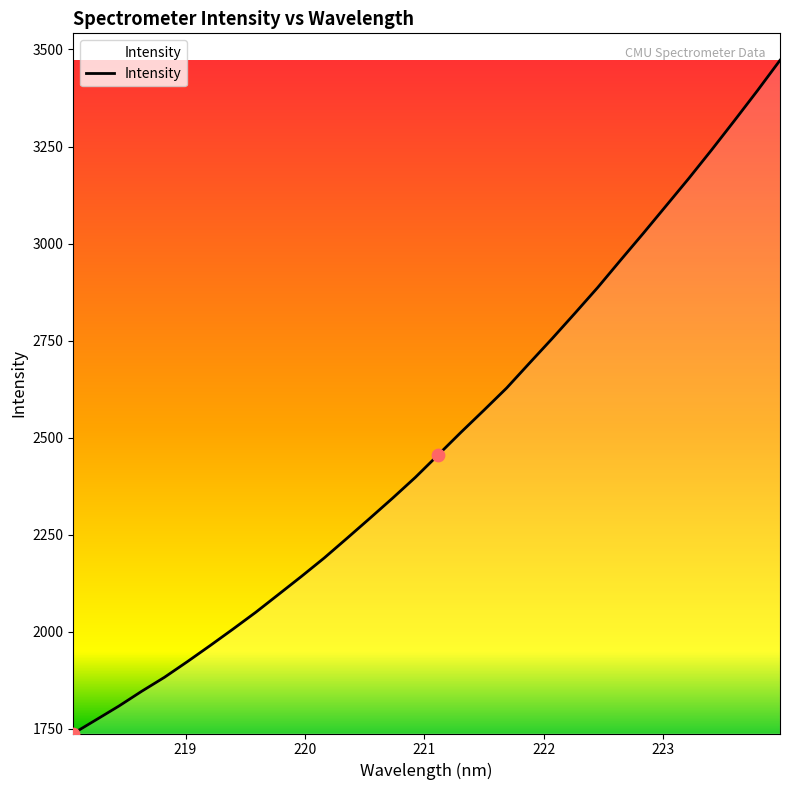

What is the greatest value displayed?

3472.1